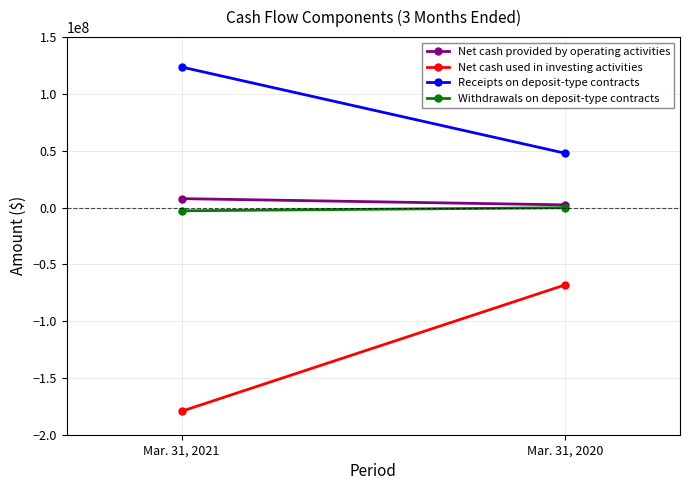

What are all the series names shown in the legend?

Net cash provided by operating activities, Net cash used in investing activities, Receipts on deposit-type contracts, Withdrawals on deposit-type contracts